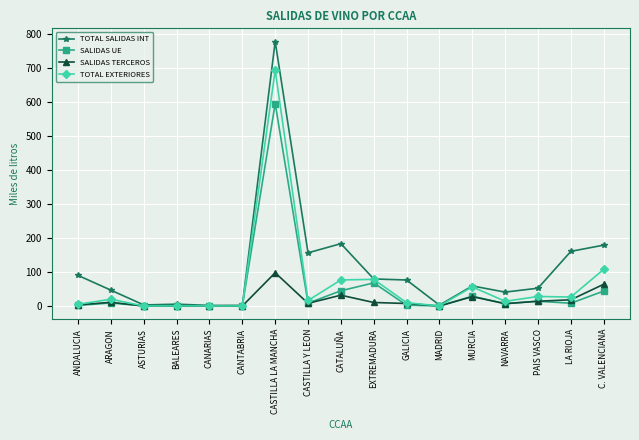

What is the average value of the TOTAL EXTERIORES series?

66.6